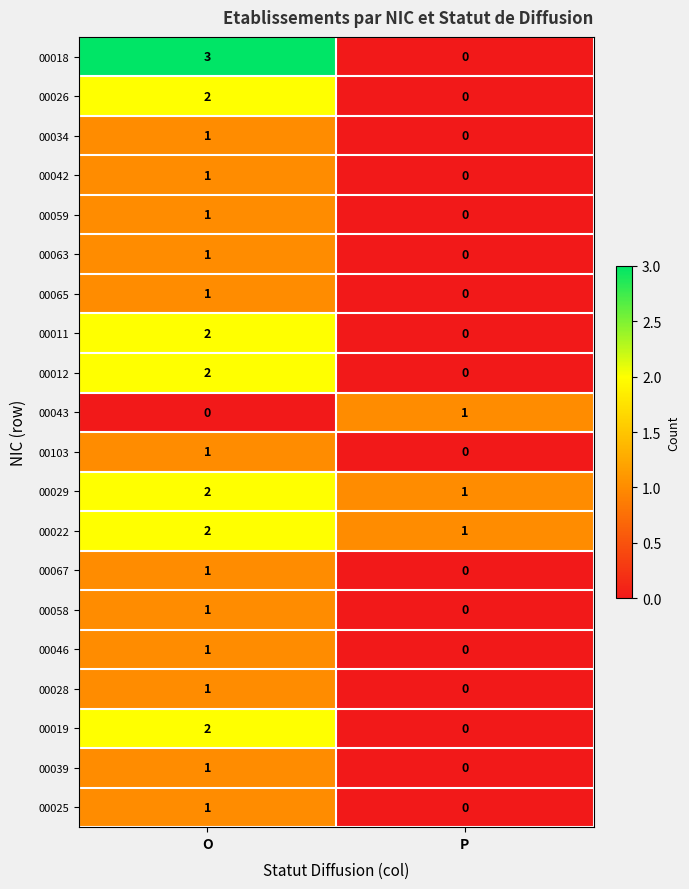

What is the sum of all 00022 values?

3